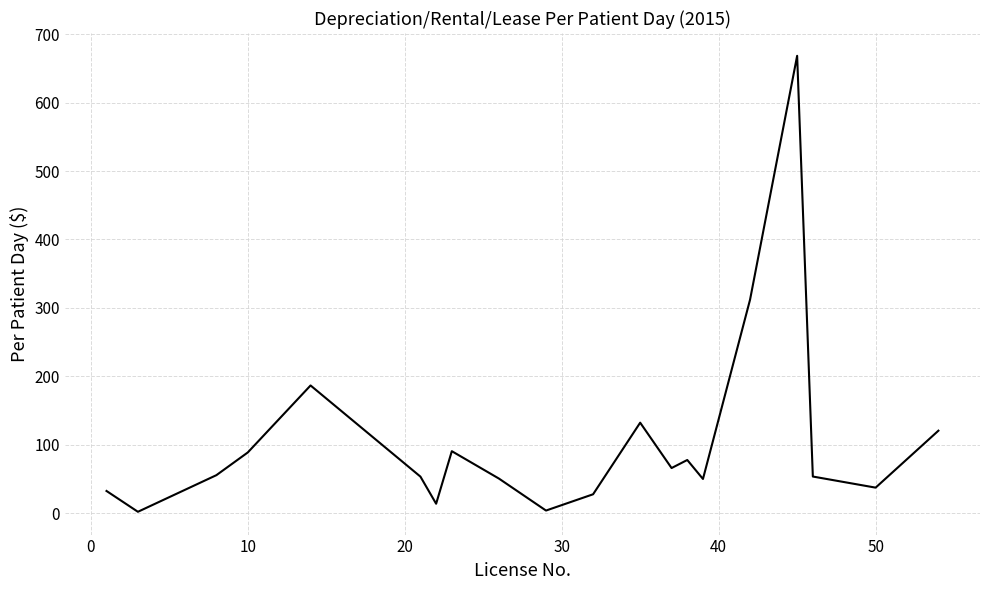

What is the difference between the maximum and minimum values?

666.2